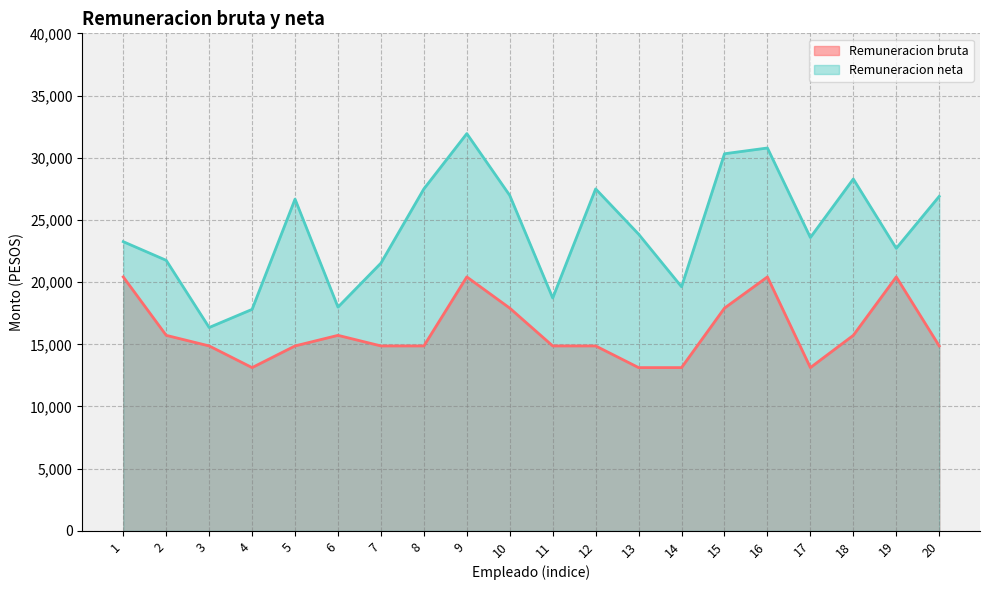

Does the chart have visible grid lines?

Yes